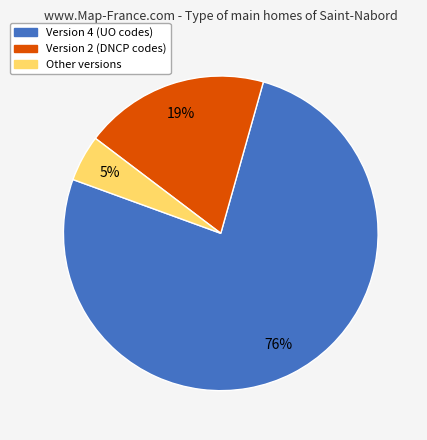

To the nearest percent, what is the difference between the largest and smallest slice percentages?

71%